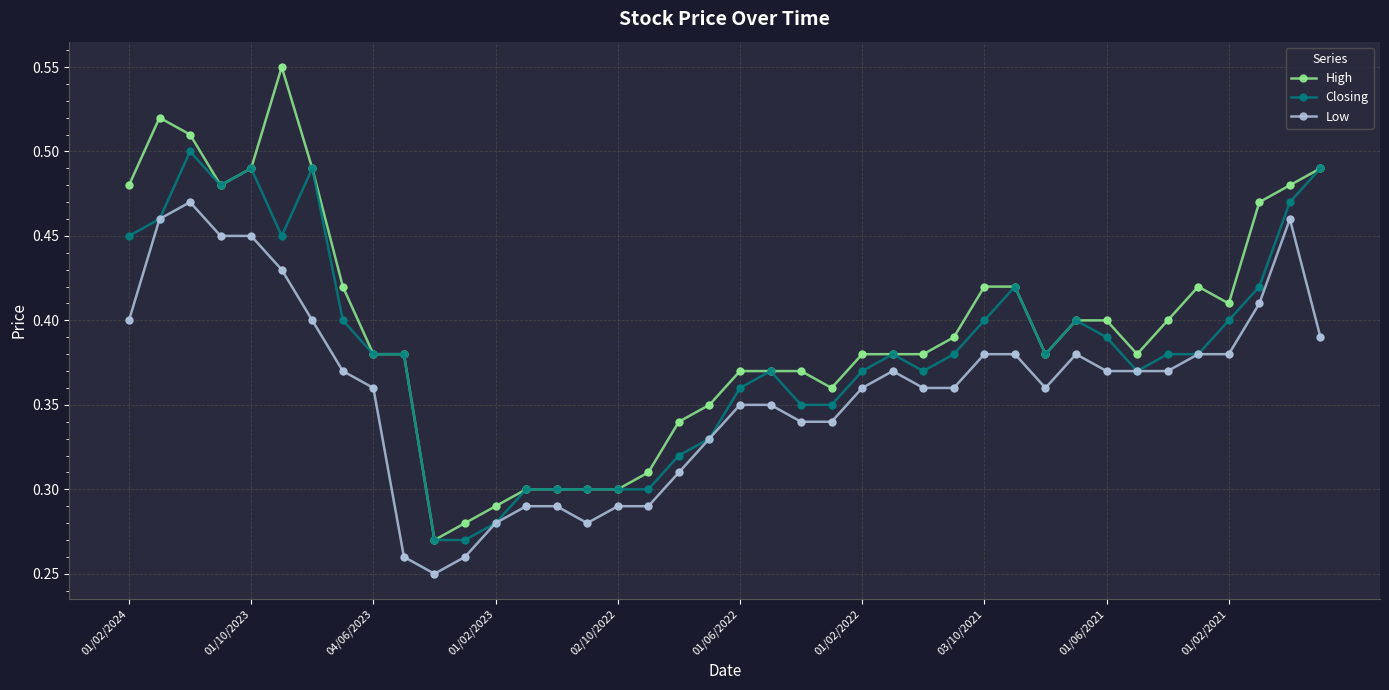

At how many categories does at least one series exceed 0?

40